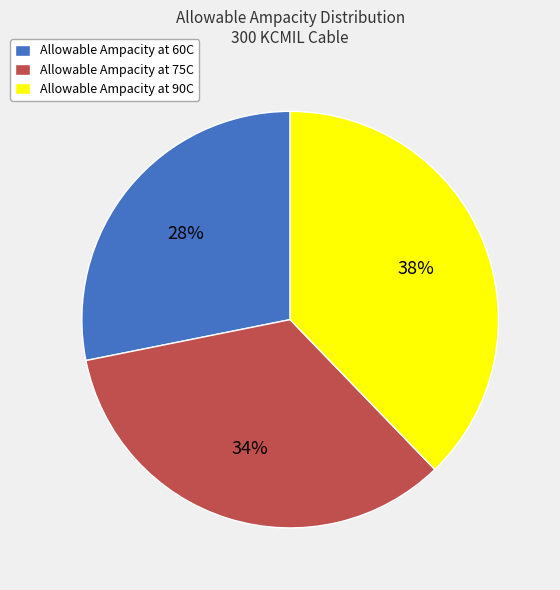

What is the smallest slice in the pie chart?

Allowable Ampacity at 60C